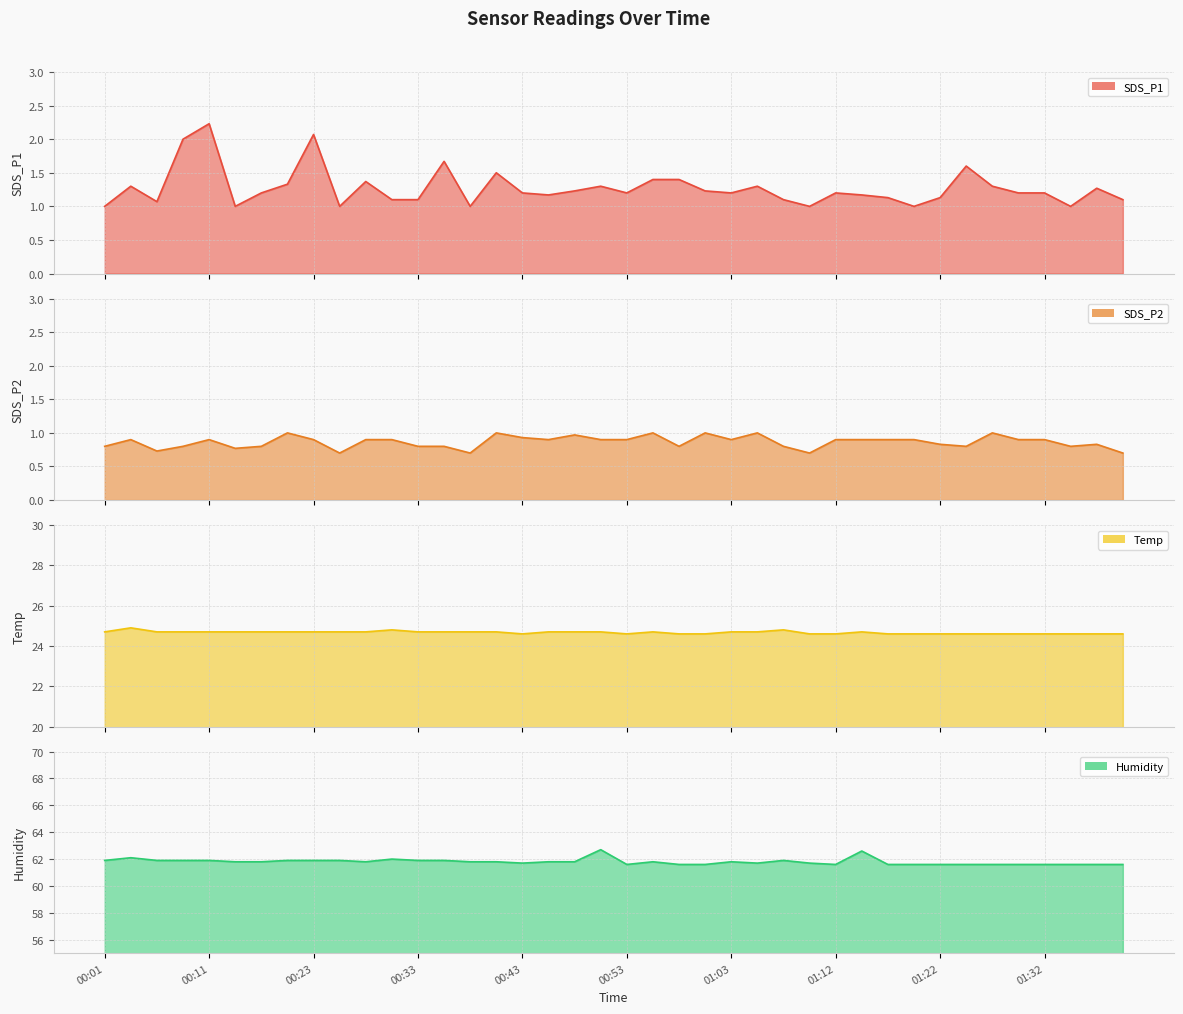

Read the SDS_P2 value at 00:23.

0.9